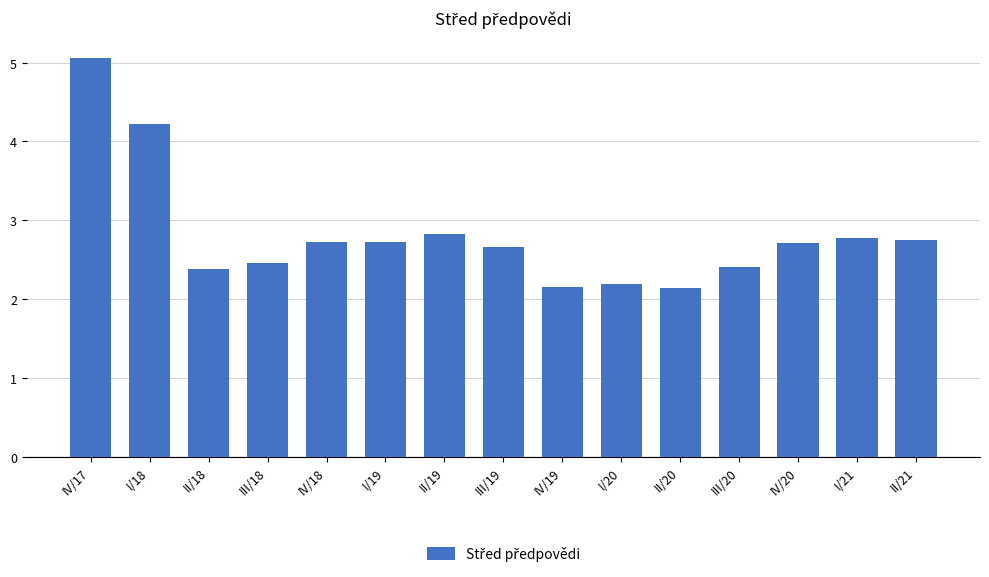

Between I/20 and II/21, which is larger?

II/21